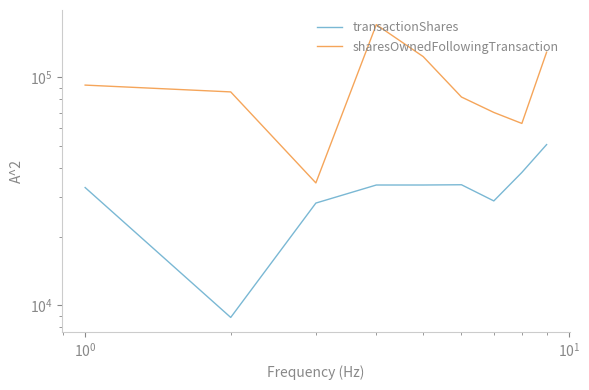

Does the chart have visible grid lines?

No